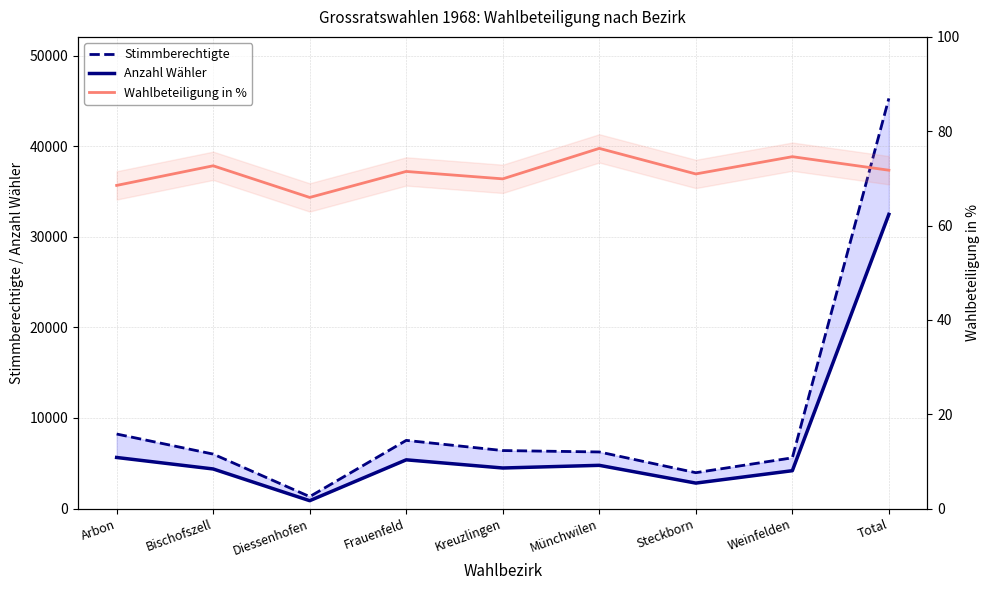

Rank the series by their maximum value, from lowest to highest.

Wahlbeteiligung in %, Anzahl Wähler, Stimmberechtigte